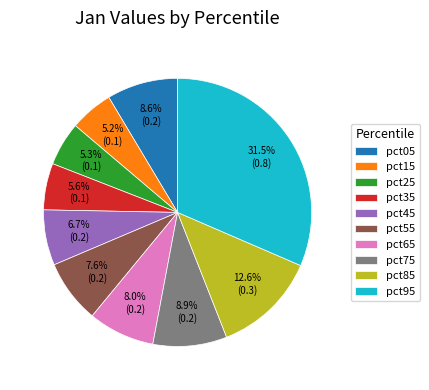

What is the total percentage of pct95 and pct45?

38.2%